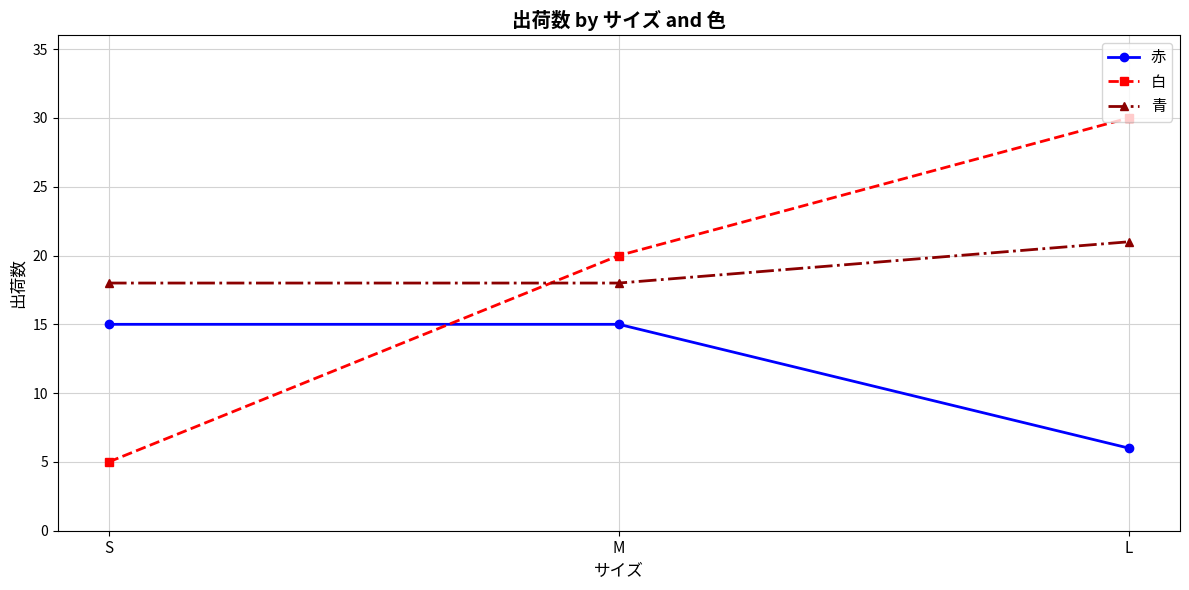

Which category has the lowest value in the 白 series?

S